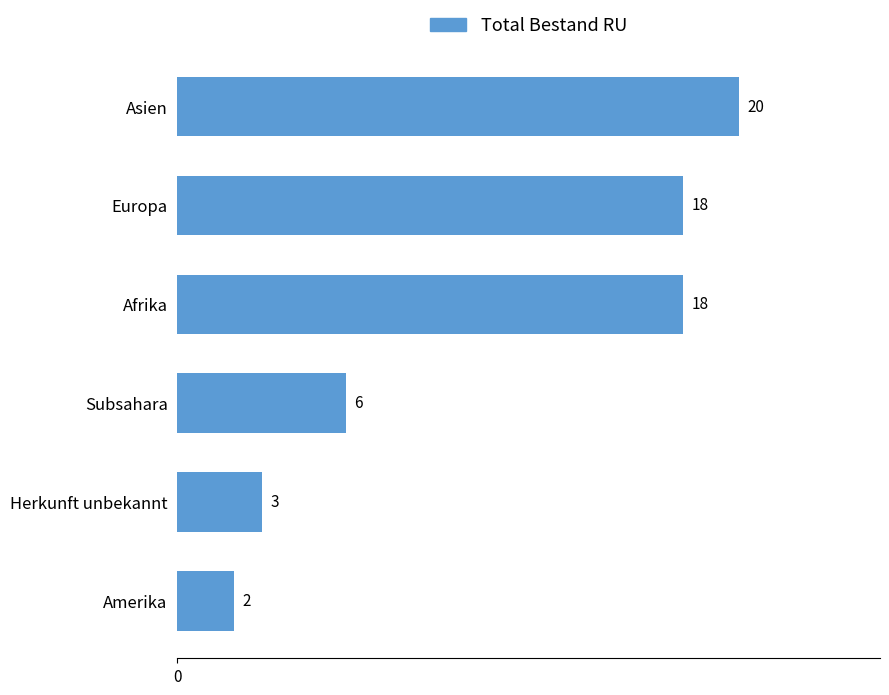

What is the ratio of the value at Asien to the value at Subsahara?

3.3